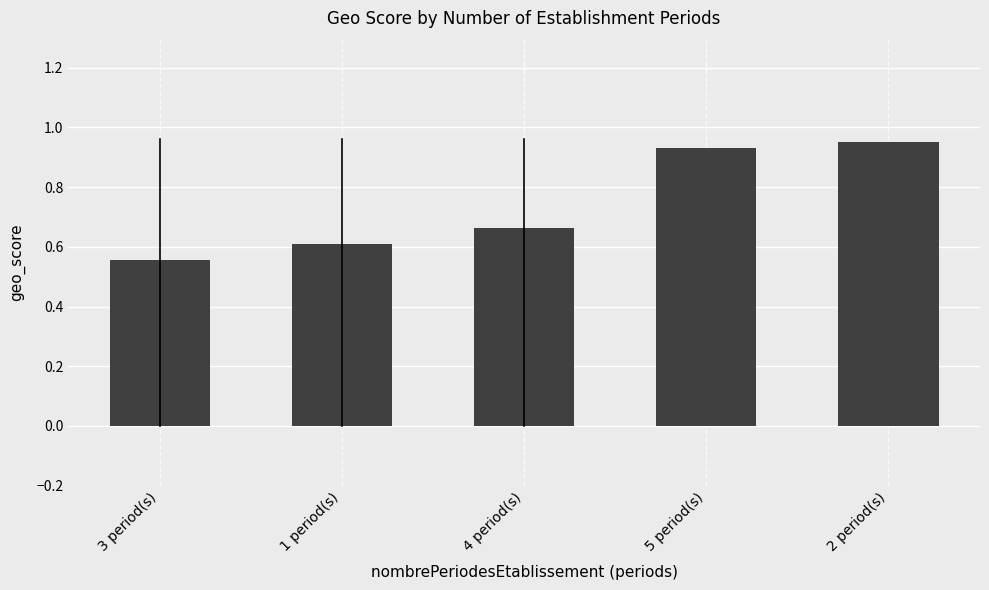

At which category does the chart reach its minimum across all series?

3 period(s)